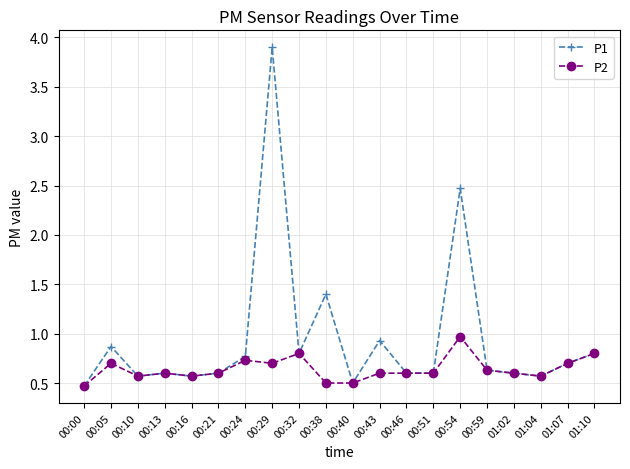

Reading left to right, list all the values displayed in this chart.

P1: 00:00=0.5	00:05=0.9	00:10=0.6	00:13=0.6	00:16=0.6	00:21=0.6	00:24=0.8	00:29=3.9	00:32=0.8	00:38=1.4	00:40=0.5	00:43=0.9	00:46=0.6	00:51=0.6	00:54=2.5	00:59=0.6	01:02=0.6	01:04=0.6	01:07=0.7	01:10=0.8
P2: 00:00=0.5	00:05=0.7	00:10=0.6	00:13=0.6	00:16=0.6	00:21=0.6	00:24=0.7	00:29=0.7	00:32=0.8	00:38=0.5	00:40=0.5	00:43=0.6	00:46=0.6	00:51=0.6	00:54=1.0	00:59=0.6	01:02=0.6	01:04=0.6	01:07=0.7	01:10=0.8